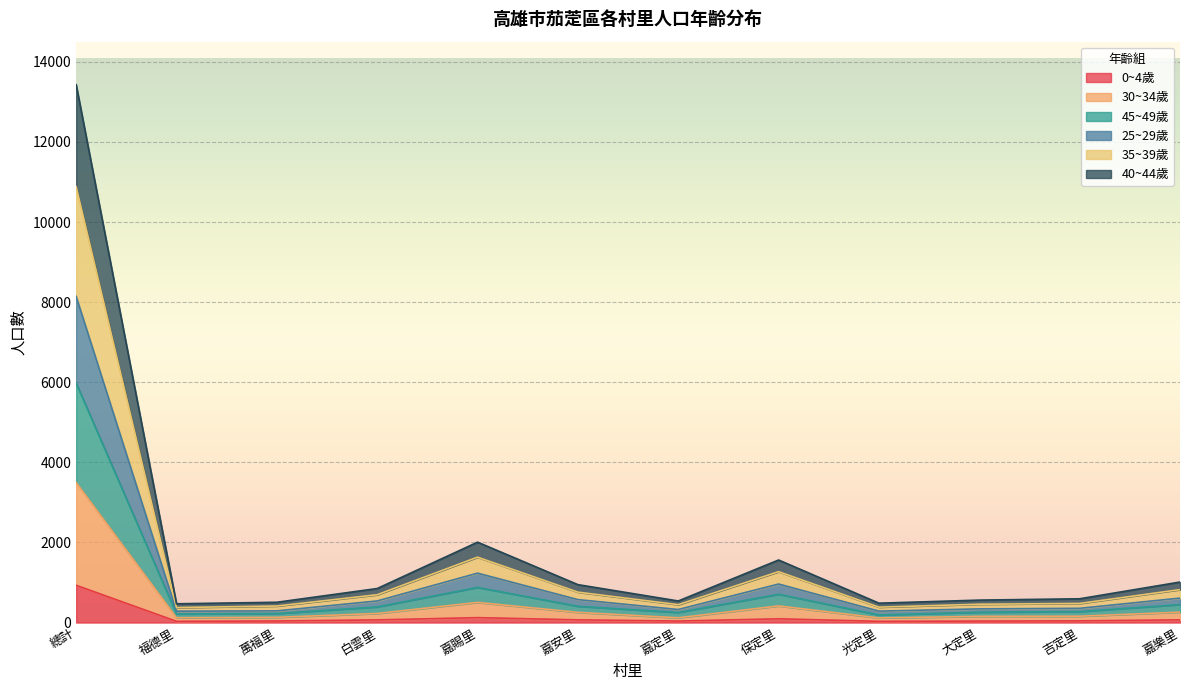

What position from the left is 總計?

1